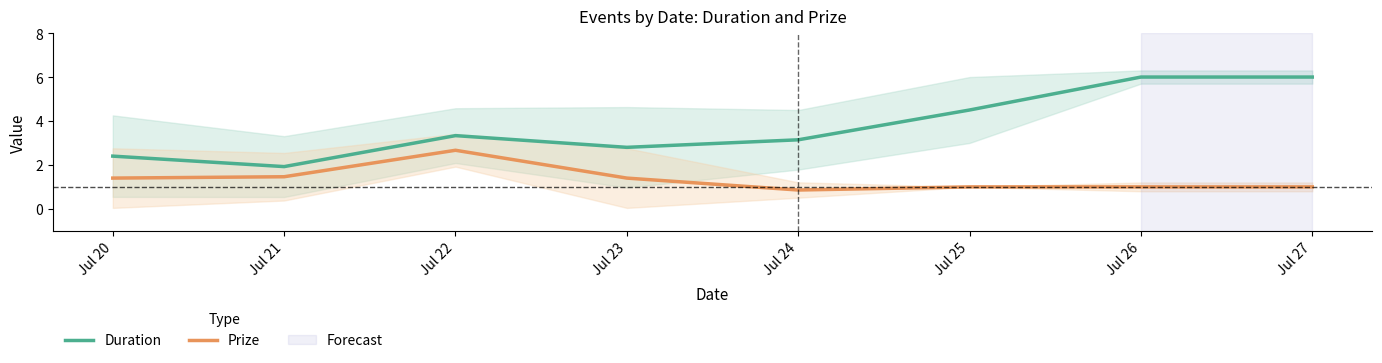

Rank the series at Jul 20 from highest to lowest value.

Duration, Prize